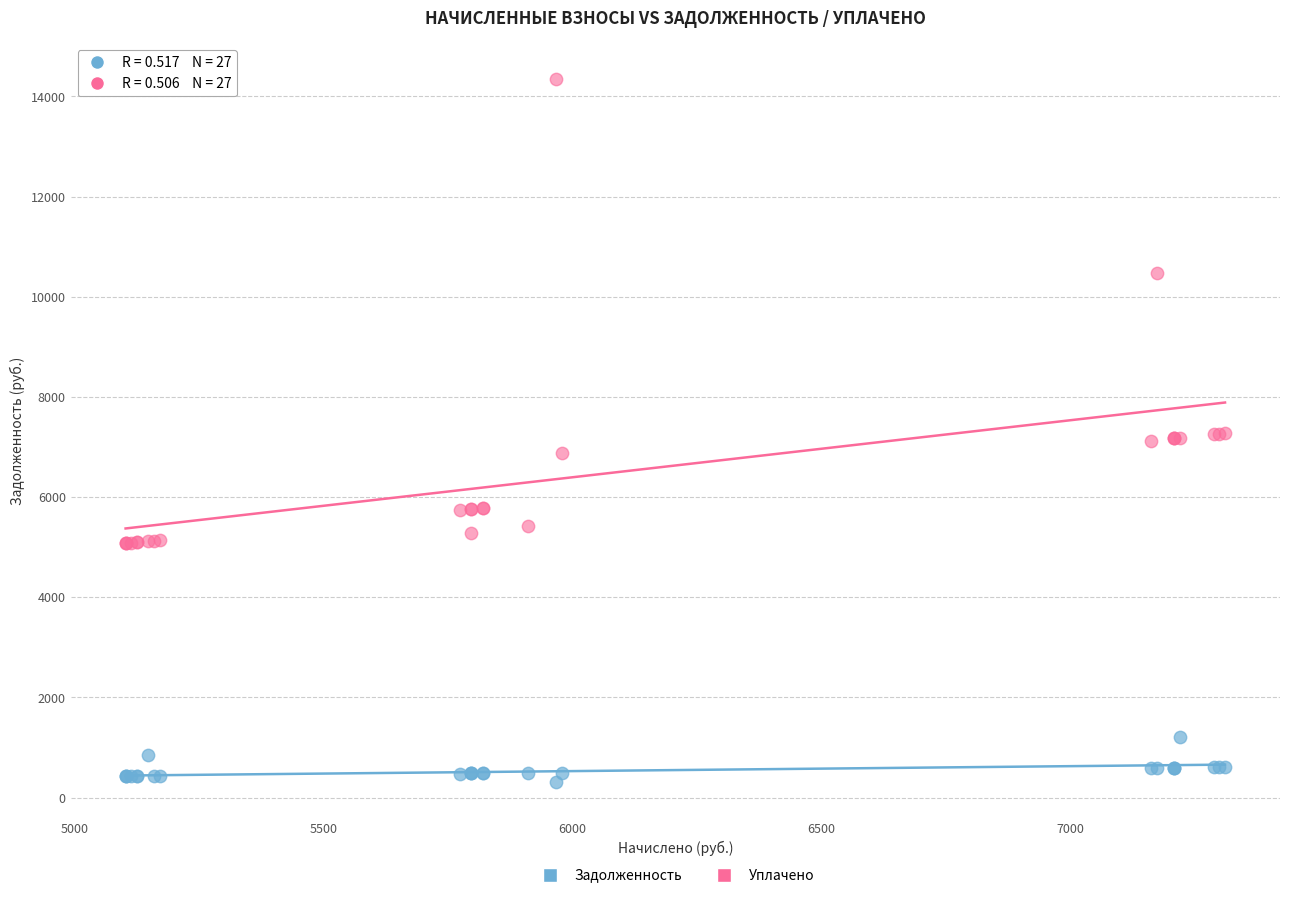

What is the X range (max minus min) for the scatter plot?

2209.3